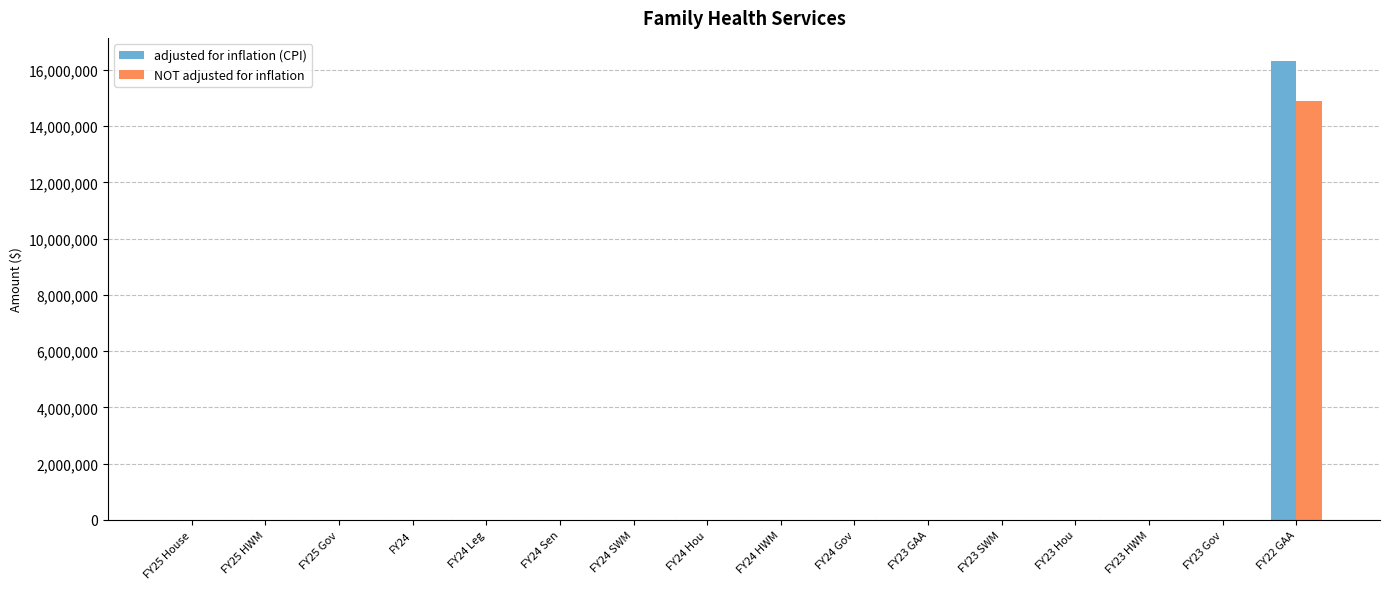

The value of NOT adjusted for inflation at FY24 Sen is 0. True or false?

True